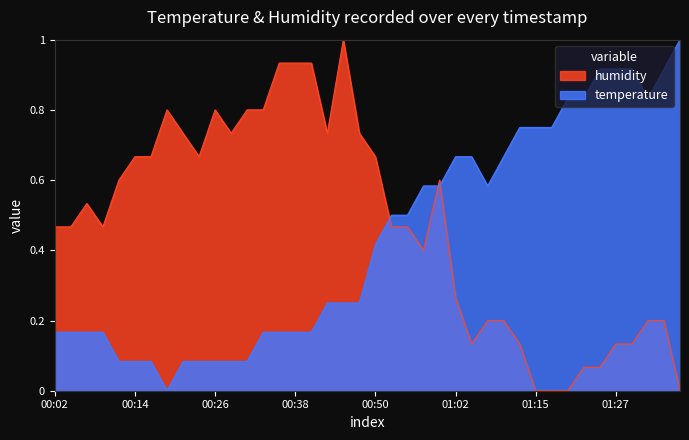

Rank the series by their average value, from highest to lowest.

humidity, temperature